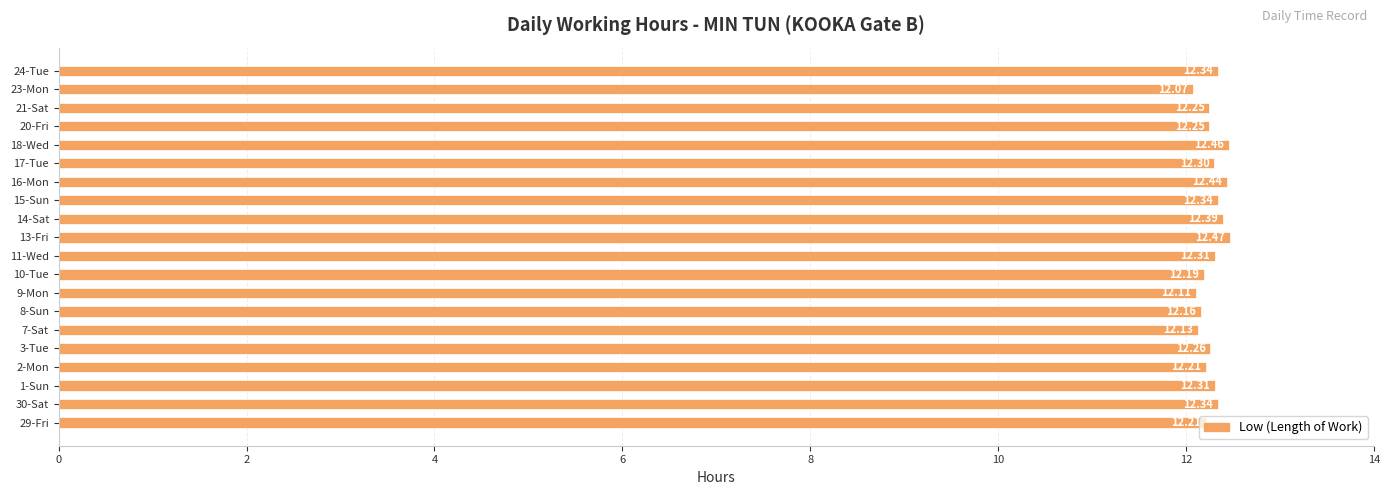

Which label corresponds to the smallest value in the chart?

23-Mon